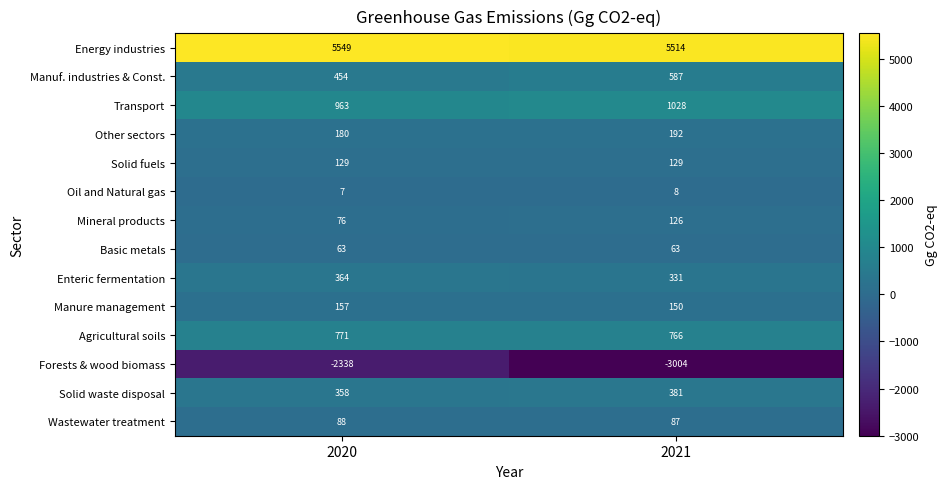

Rank the series at 2021 from highest to lowest value.

Energy industries, Transport, Agricultural soils, Manuf. industries & Const., Solid waste disposal, Enteric fermentation, Other sectors, Manure management, Solid fuels, Mineral products, Wastewater treatment, Basic metals, Oil and Natural gas, Forests & wood biomass